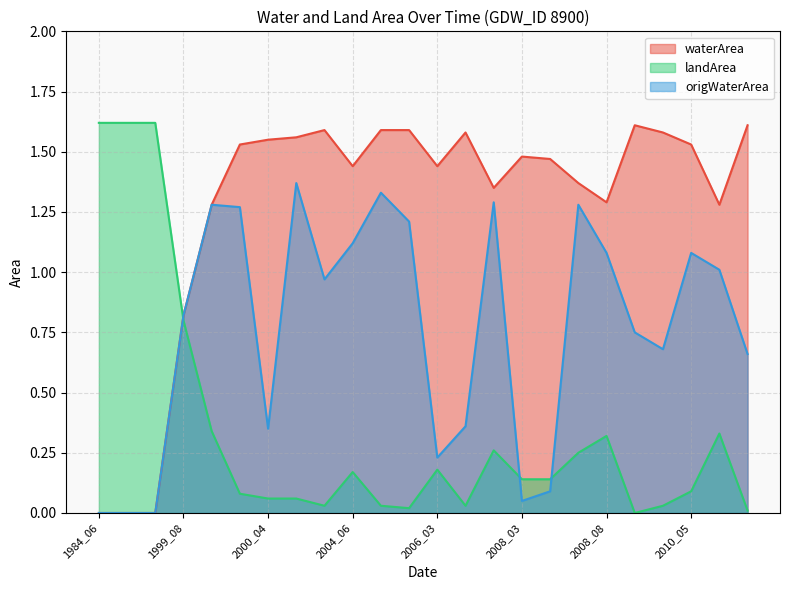

What is the value of the landArea point at the 15th from the left?

0.3